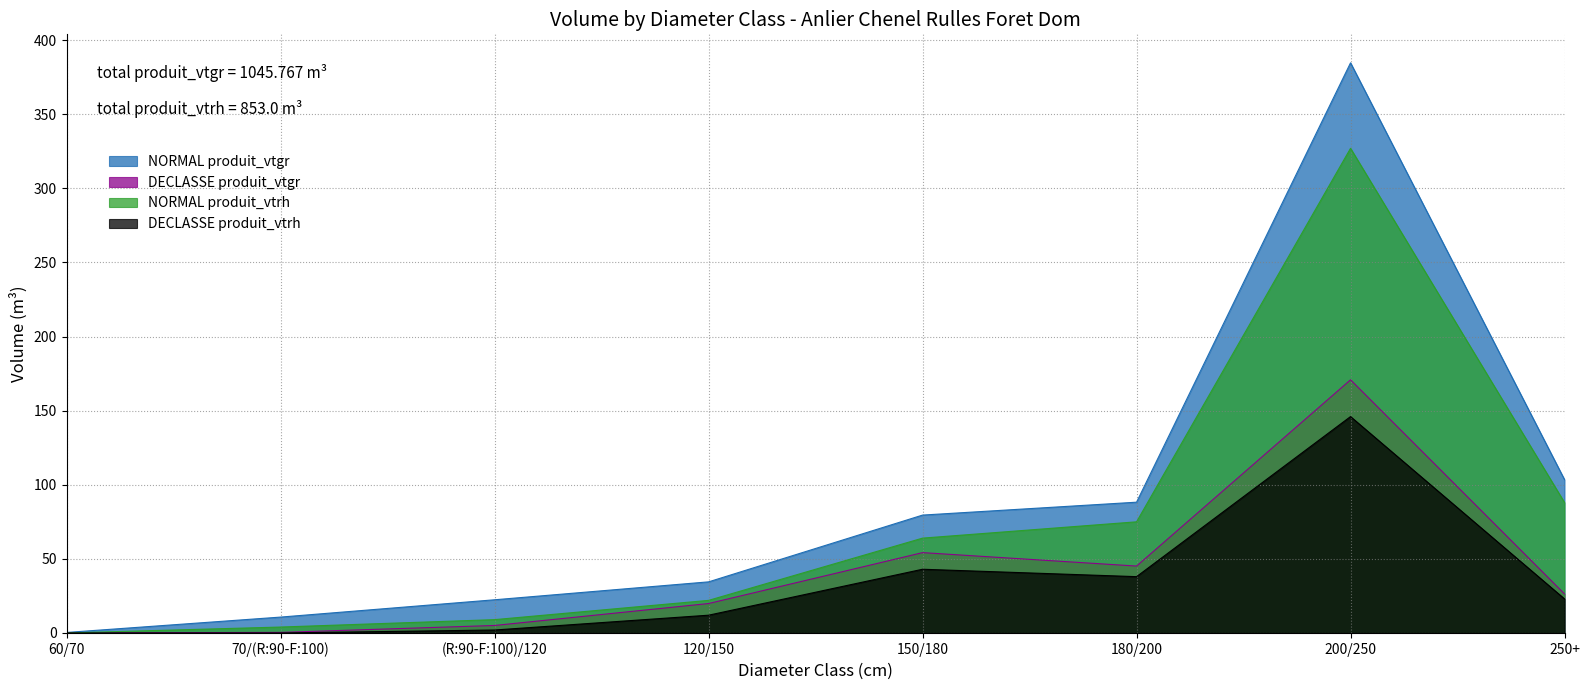

Which has a higher value, 120/150 or 250+?

250+